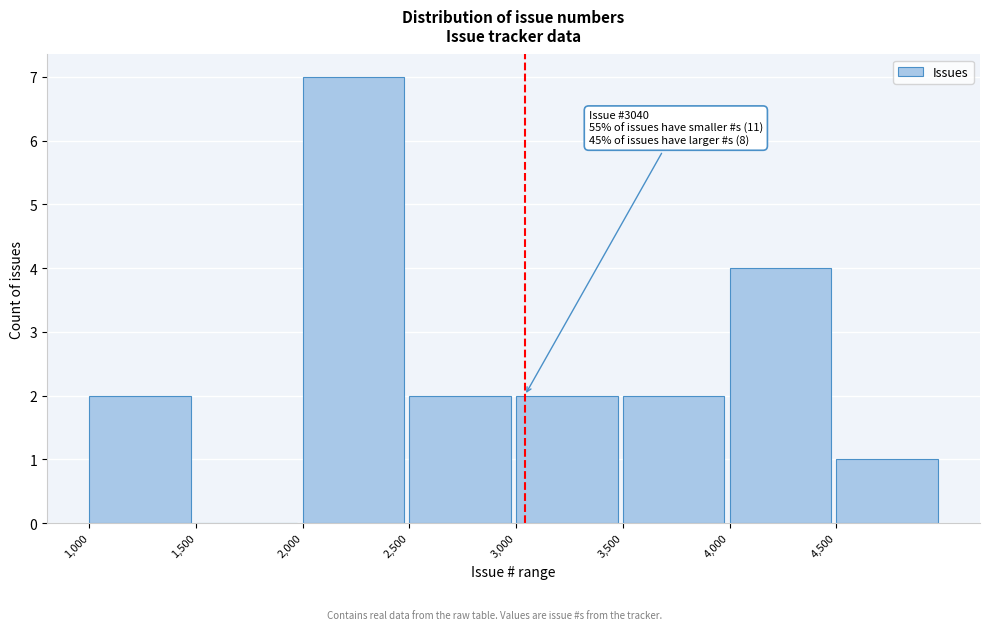

Which range on the x-axis has the tallest bar?

2000 to 2500